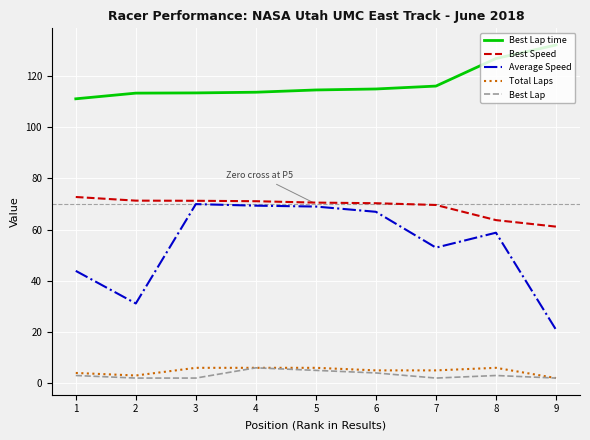

Which series has the largest total across all categories?

Best Lap time